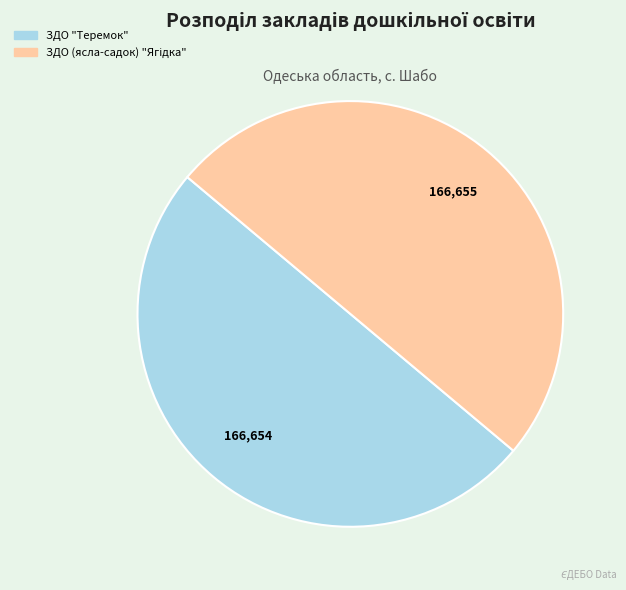

Is it true that ЗДО "Теремок" is 60% of the pie?

False